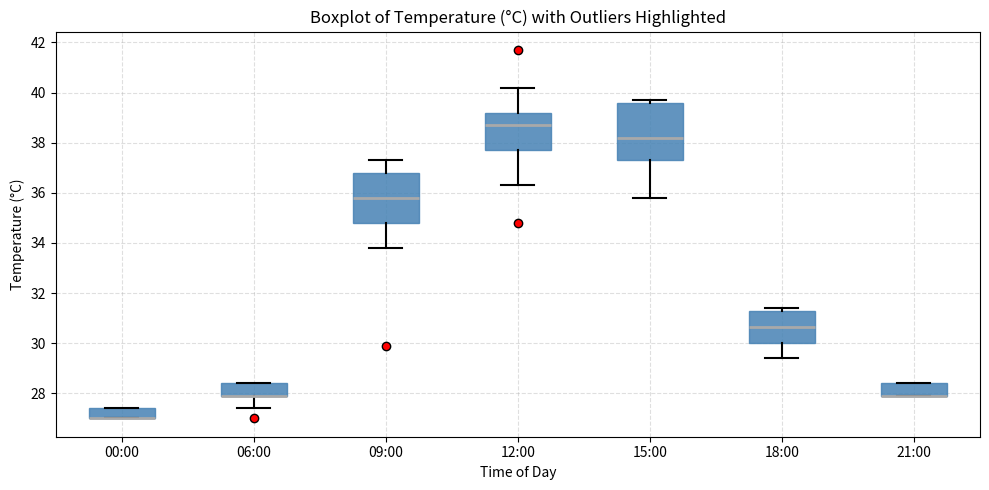

Reading left to right, transcribe this box plot: for each box, give where its median line is, the range the box spans, and where its two whiskers end, as read against the y-axis. The values are not printed on the chart, so give them approximately, as read against the axis.

00:00: median 27.0 (drawn on the box's lower edge), box 27.0 to 27.4, whiskers 27.0 to 27.4
06:00: median 28.0 (drawn on the box's lower edge), box 28.0 to 28.4, whiskers 27.4 to 28.4
09:00: median 35.8, box 34.8 to 36.8, whiskers 33.8 to 37.4
12:00: median 38.8, box 37.8 to 39.2, whiskers 36.4 to 40.2
15:00: median 38.2, box 37.4 to 39.6, whiskers 35.8 to 39.8
18:00: median 30.6, box 30.0 to 31.2, whiskers 29.4 to 31.4
21:00: median 28.0 (drawn on the box's lower edge), box 28.0 to 28.4, whiskers 28.0 to 28.4